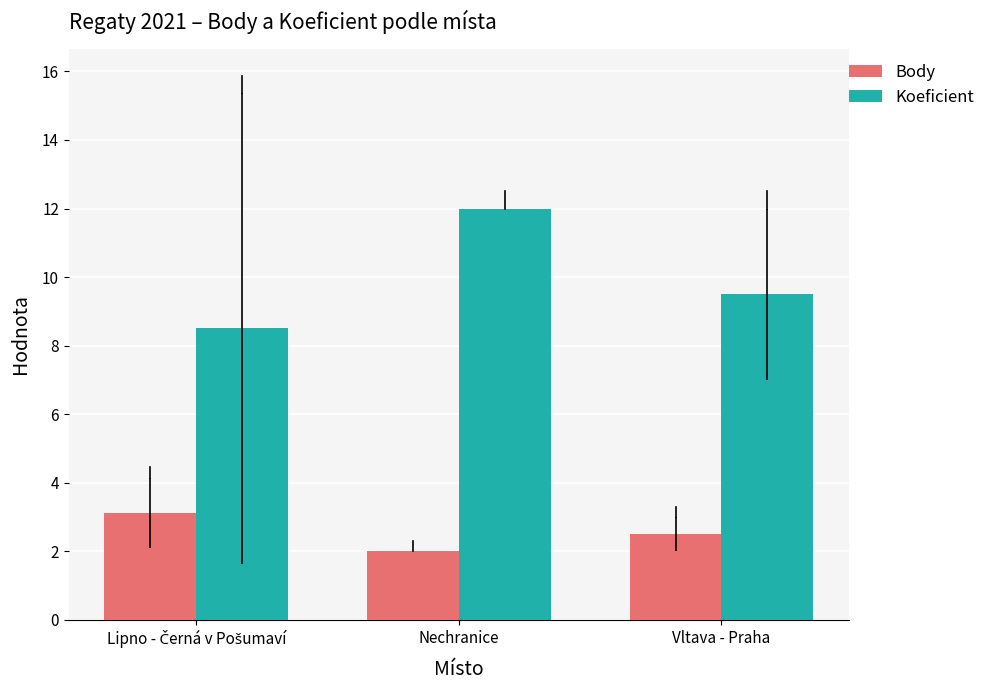

At which label does Koeficient reach its peak?

Nechranice